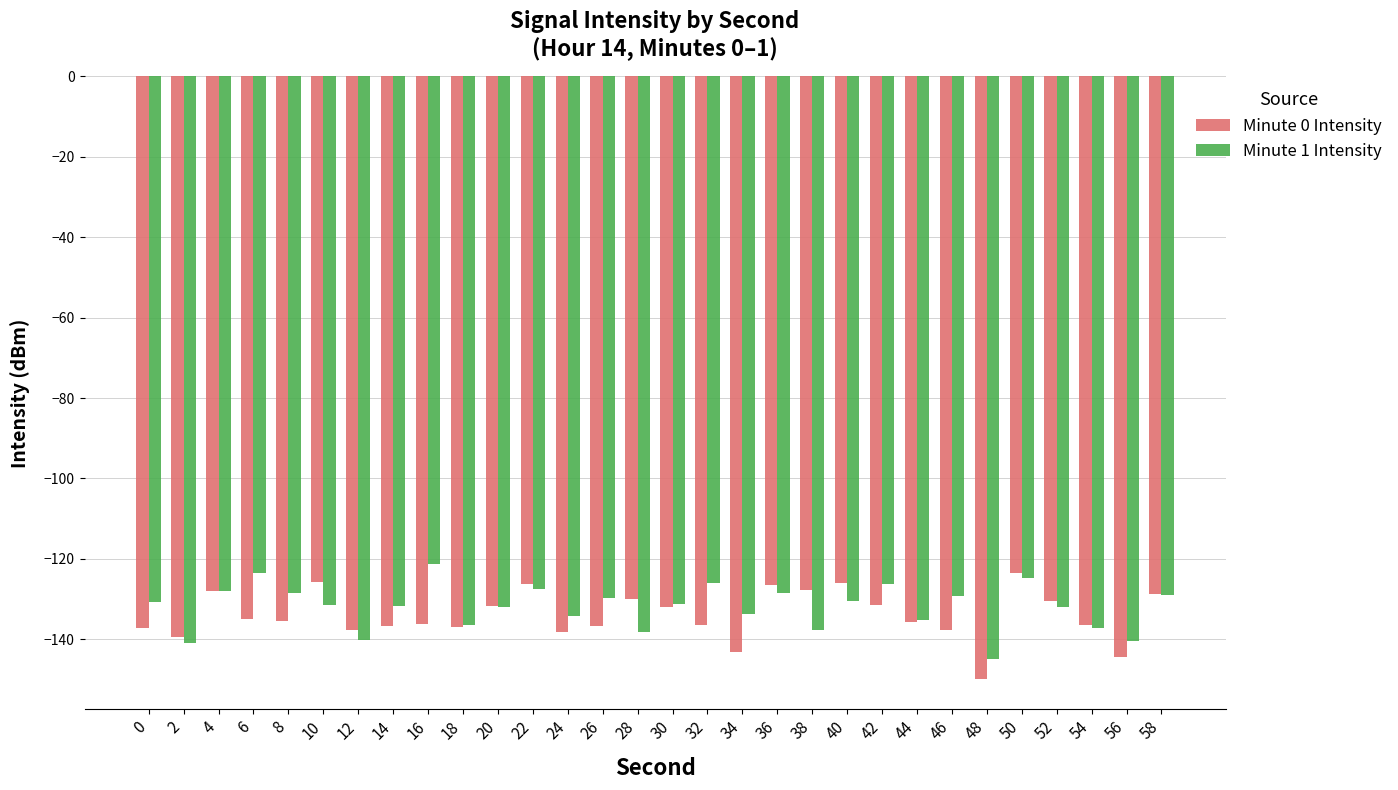

What is the greatest value displayed?

-121.2